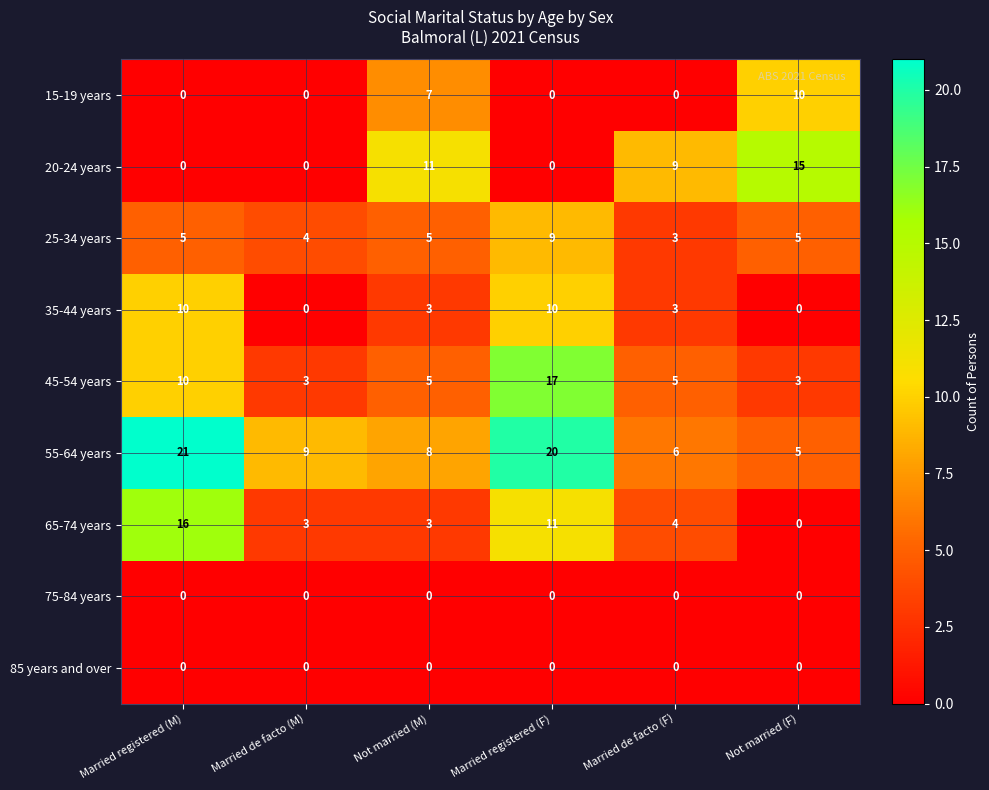

What is the difference between the highest and lowest values at Married de facto (M)?

9